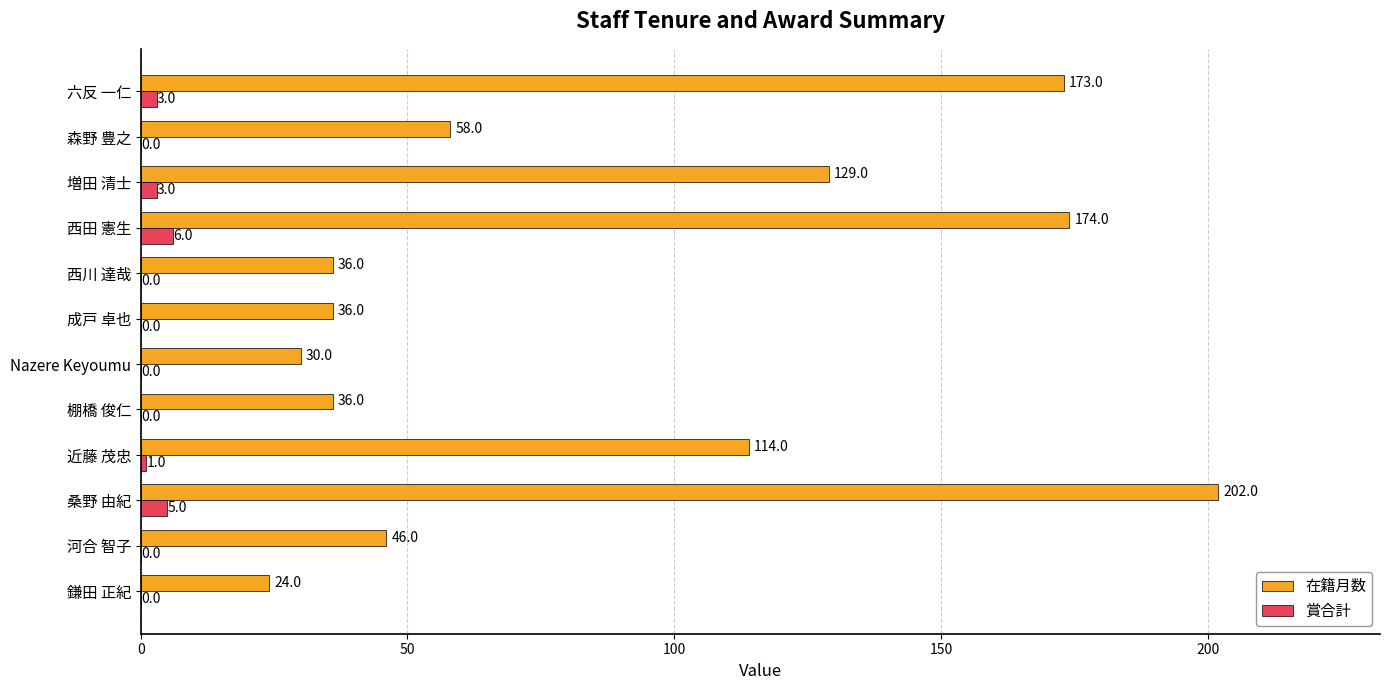

What is the sum of all 賞合計 values?

18